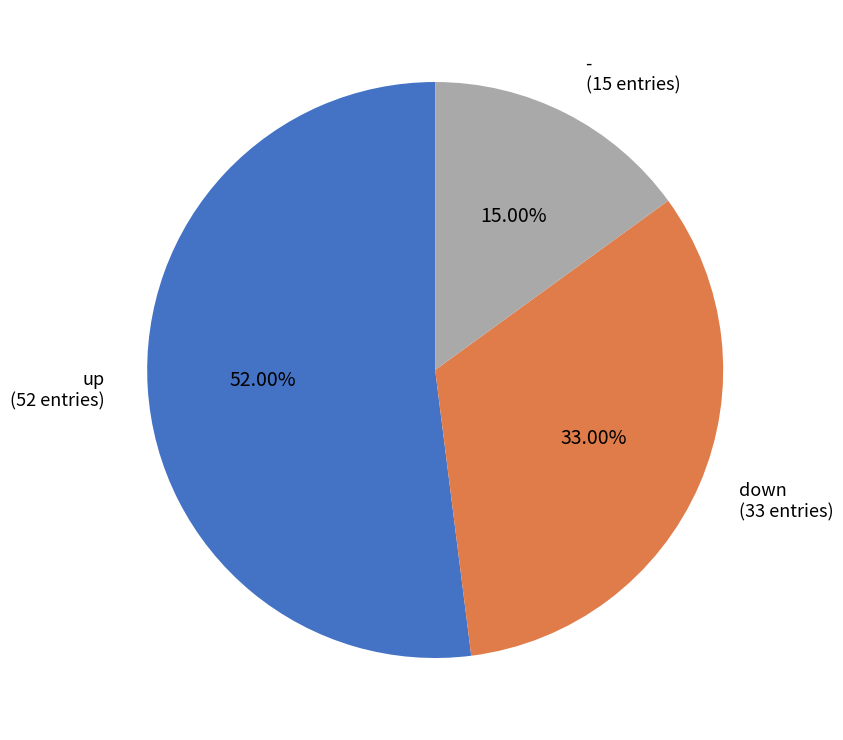

Do - and down together represent more than half of the pie?

No